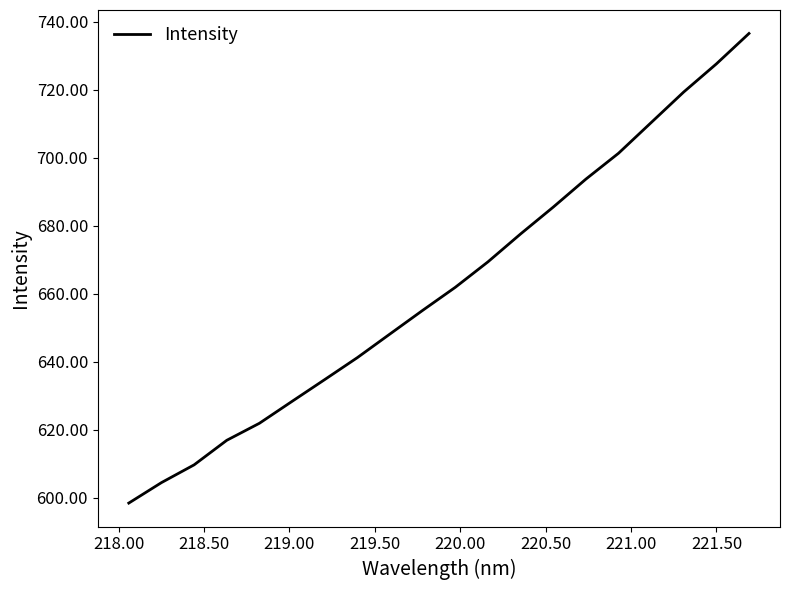

What is the maximum value shown in the chart?

736.5